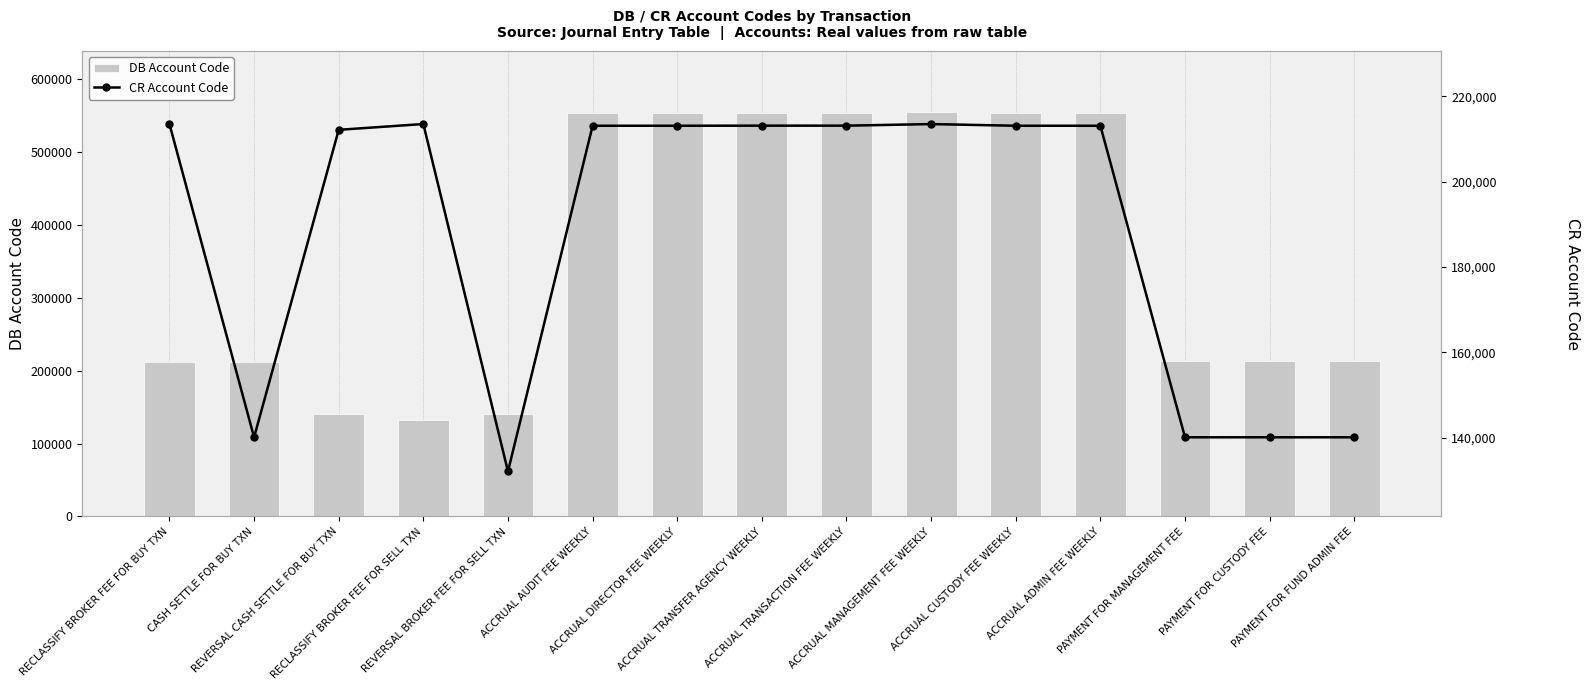

Rank the series by their maximum value, from lowest to highest.

CR Account Code, DB Account Code